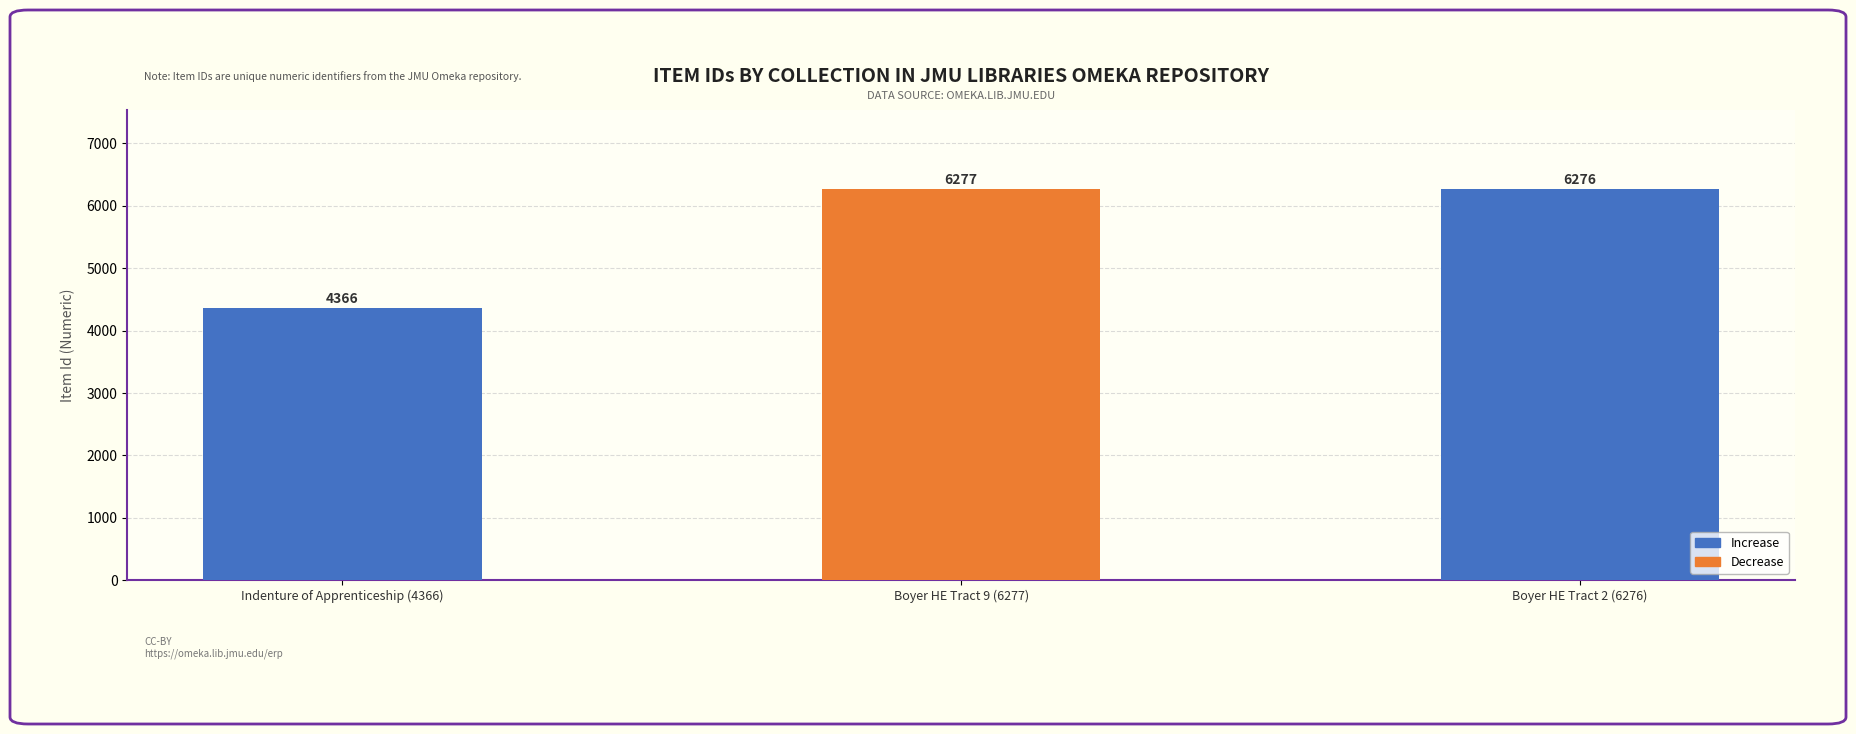

Reading right to left, extract all data points from this chart.

Boyer HE Tract 2 (6276)=6276	Boyer HE Tract 9 (6277)=6277	Indenture of Apprenticeship (4366)=4366